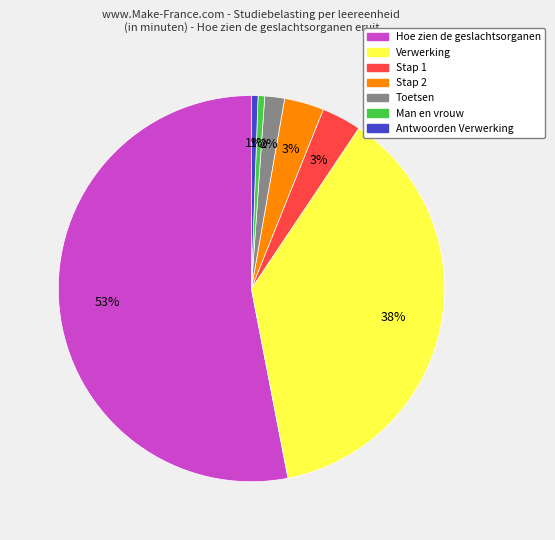

Is there a majority slice in this chart?

Yes